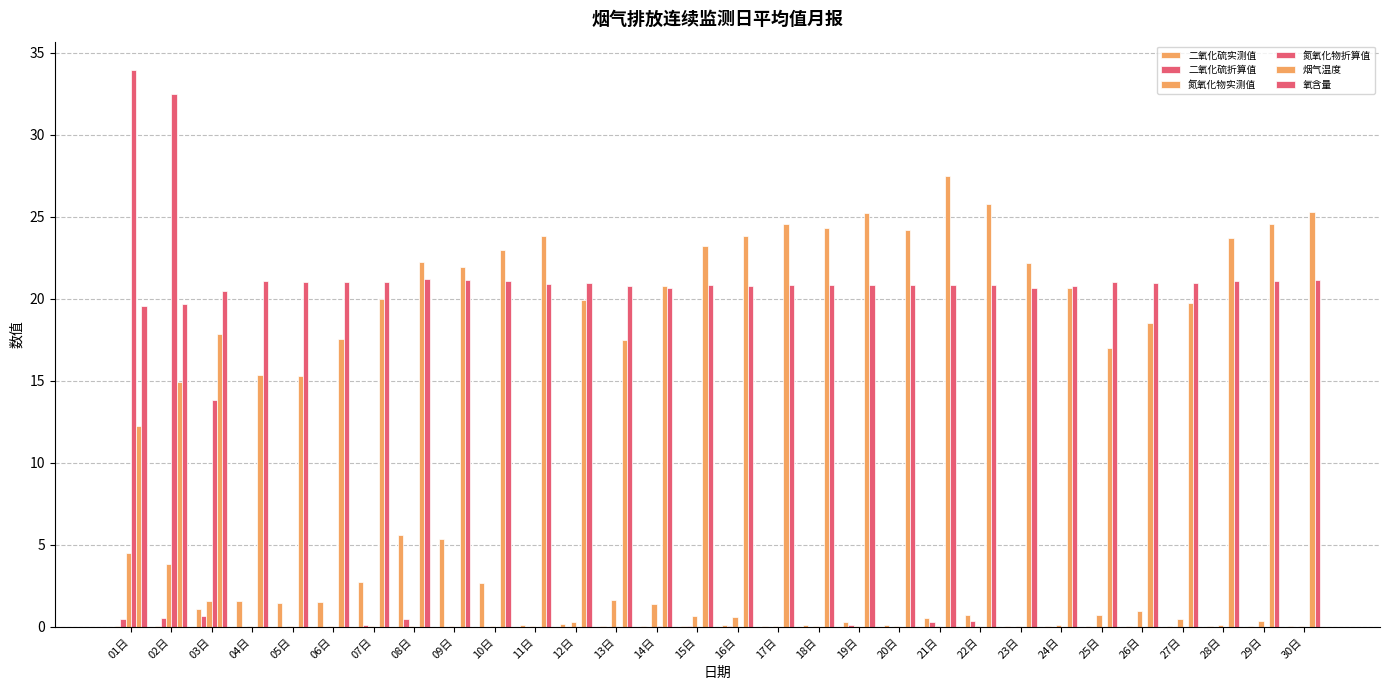

What is the difference between the maximum and minimum values in the 二氧化硫折算值 series?

0.7